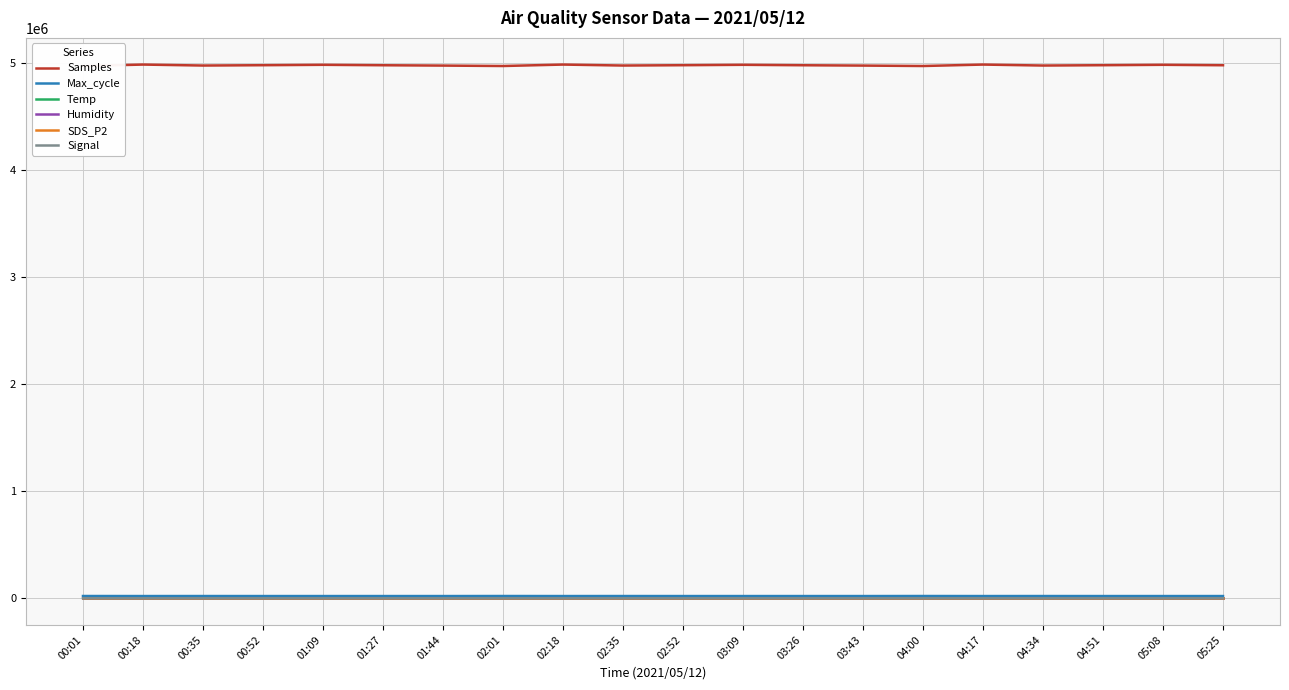

What is the value of the Samples point at the 20th from the left?

4981348.0